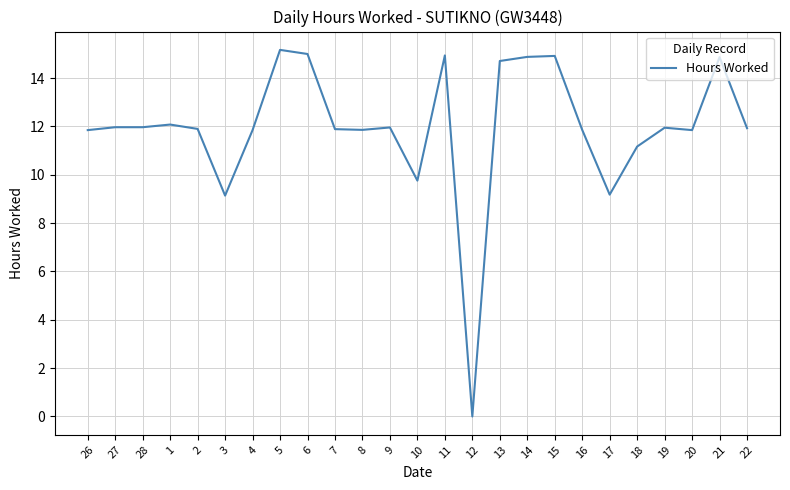

What position from the right is 13?

10